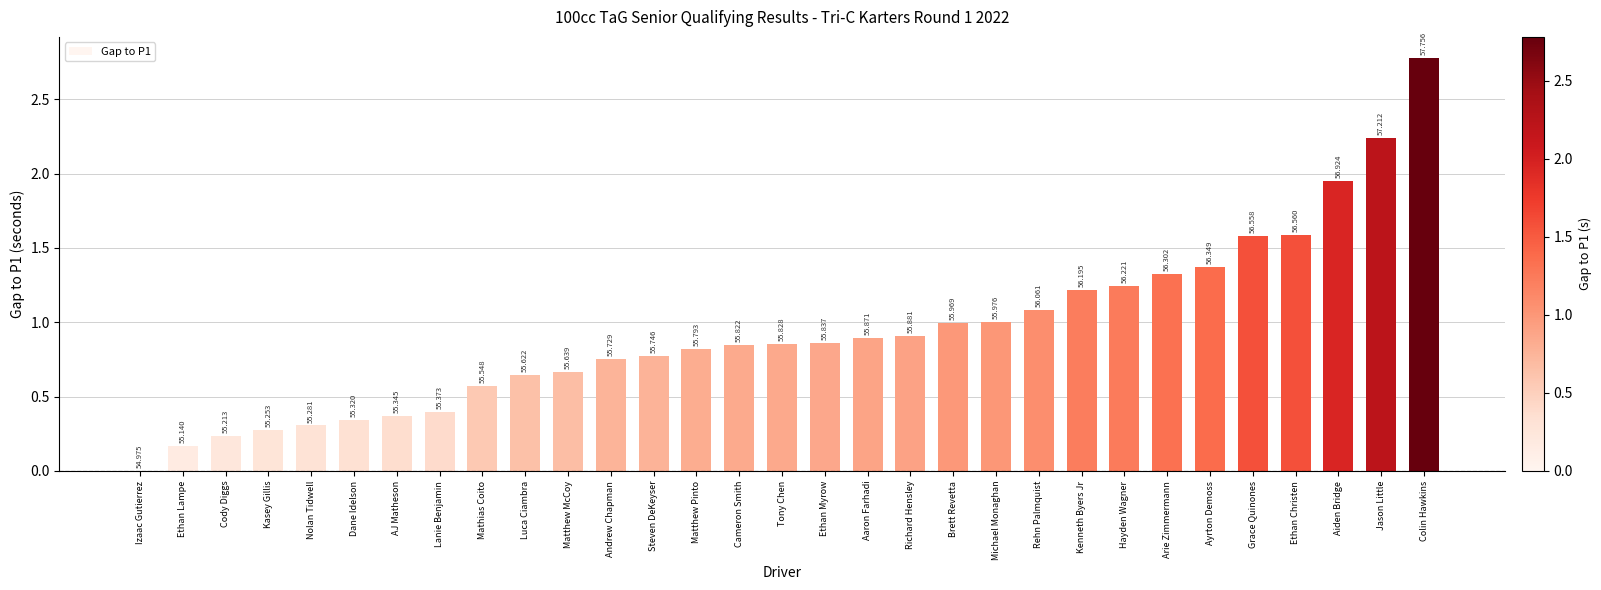

Which category has the lowest value across all series?

Izaac Gutierrez